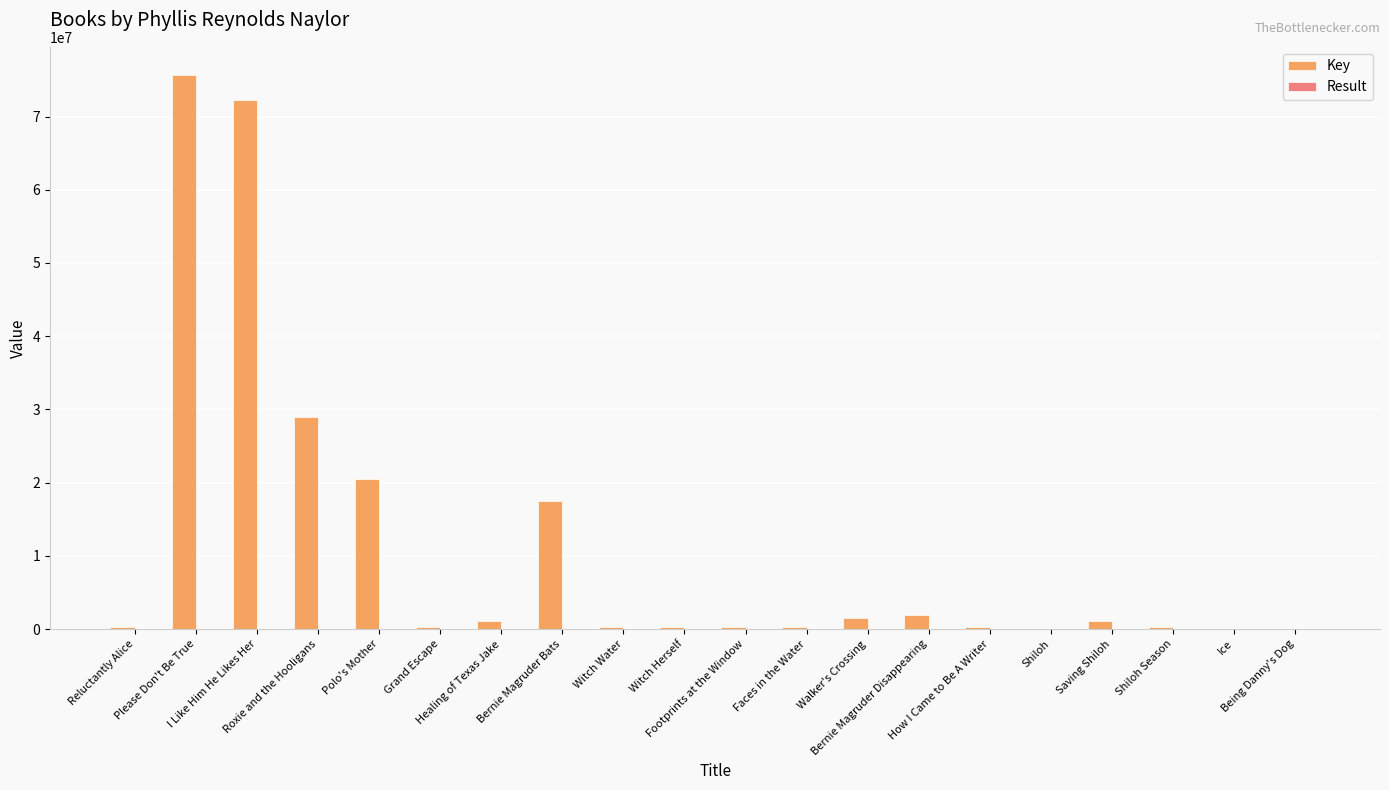

Which series has the largest total across all categories?

Key